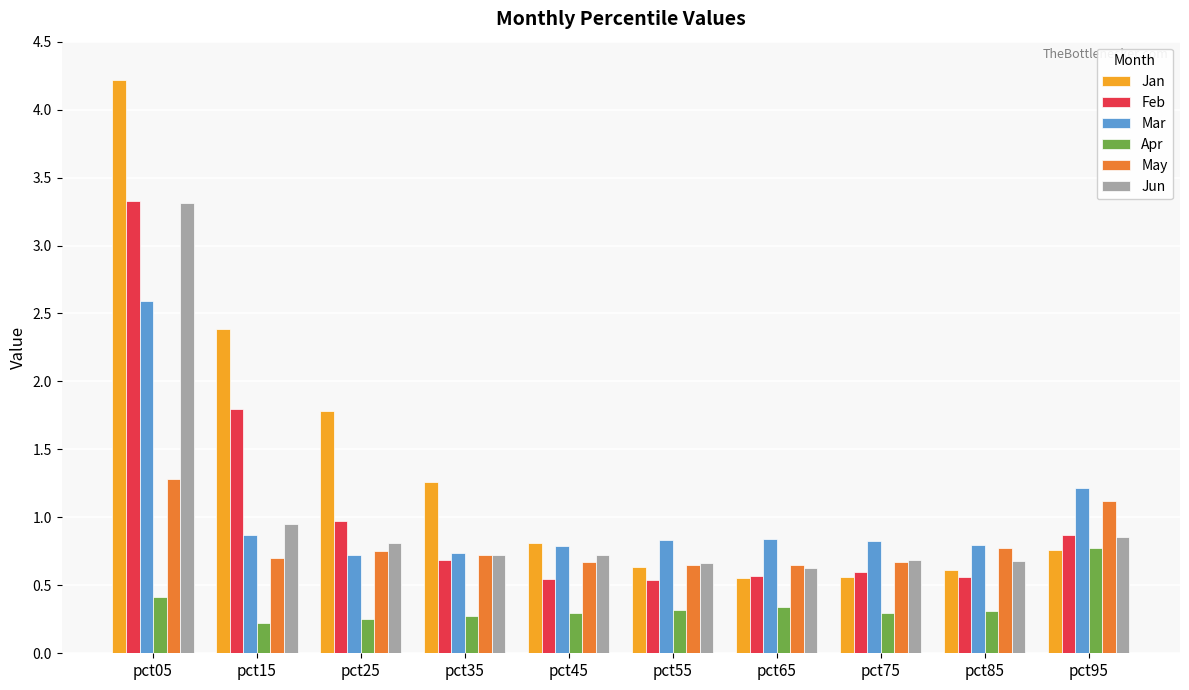

What is the value of the Mar bar at the 1st from the left?

2.6